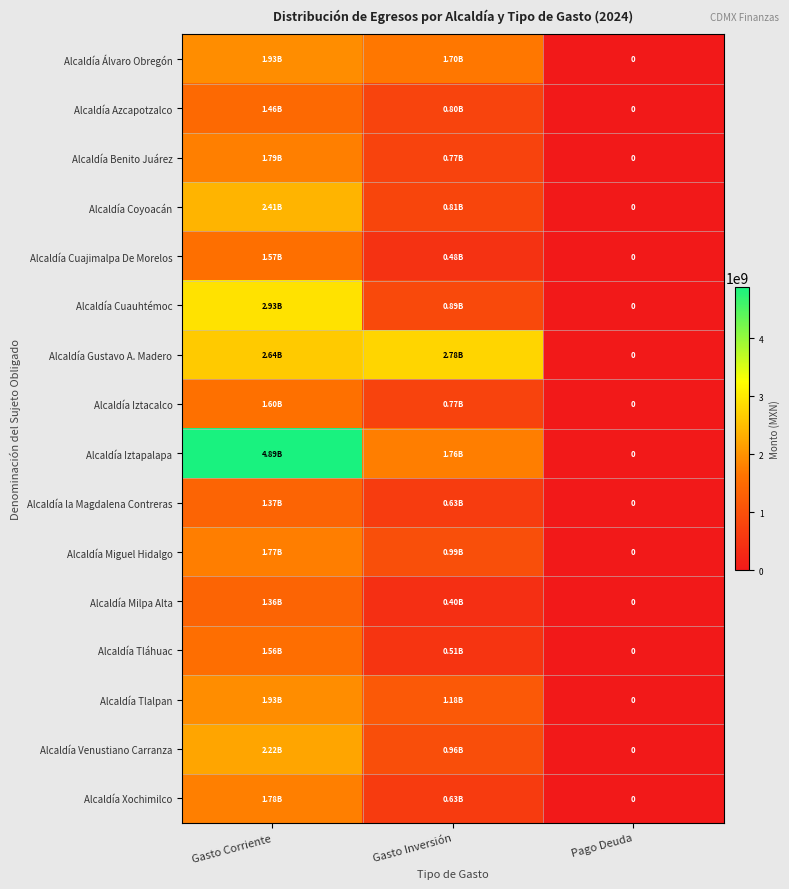

Is the value of Alcaldía Coyoacán at Gasto Corriente greater than the value of Alcaldía Cuajimalpa De Morelos at Pago Deuda?

Yes